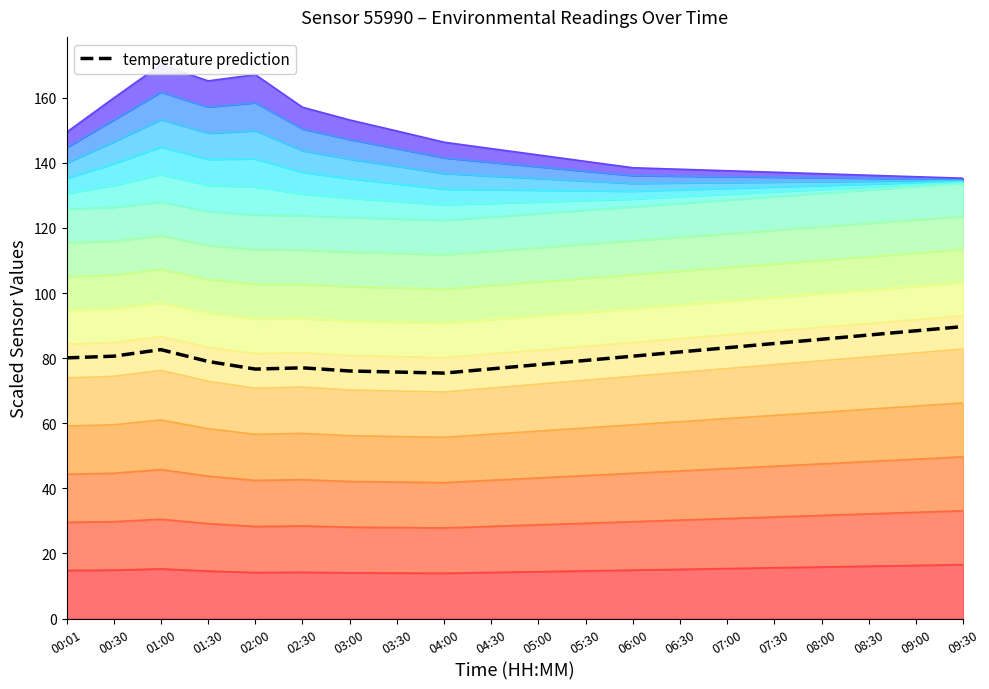

List the labels in order of value, smallest first.

04:00, 03:30, 03:00, 02:00, 04:30, 02:30, 05:00, 01:30, 05:30, 00:01, 00:30, 06:00, 06:30, 01:00, 07:00, 07:30, 08:00, 08:30, 09:00, 09:30